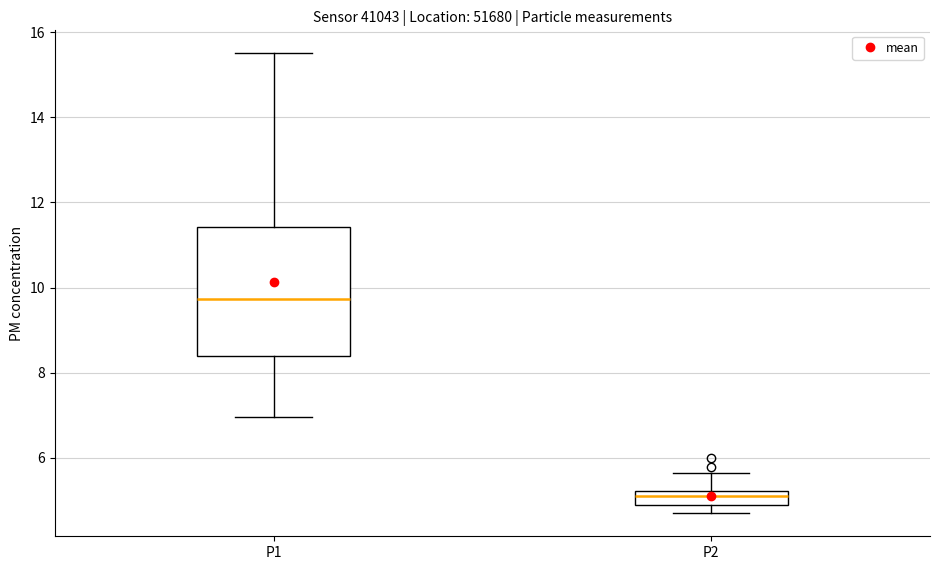

Which box has the highest median line?

P1